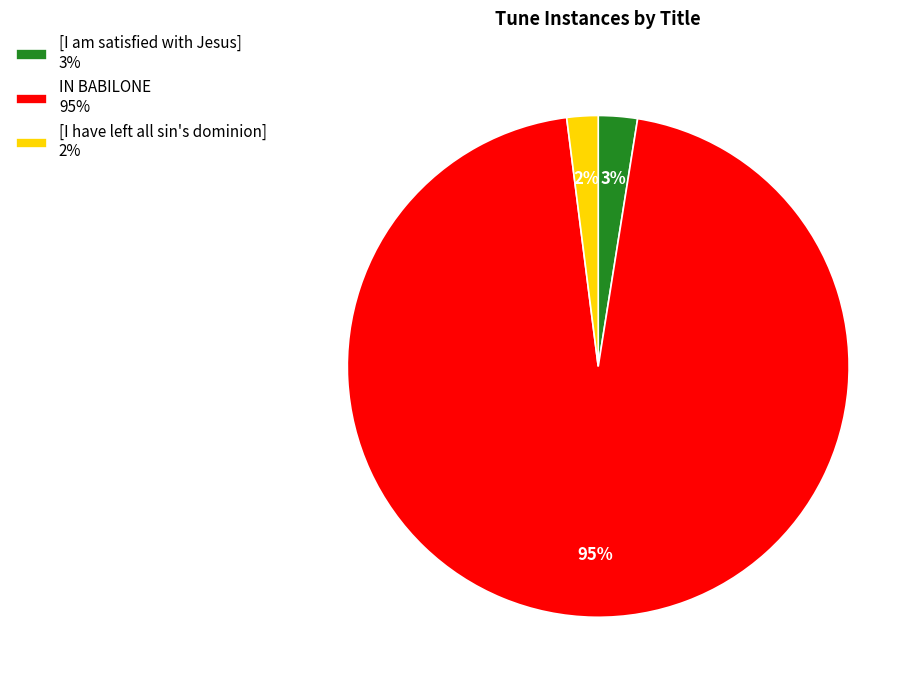

How many slices are in this pie chart?

3